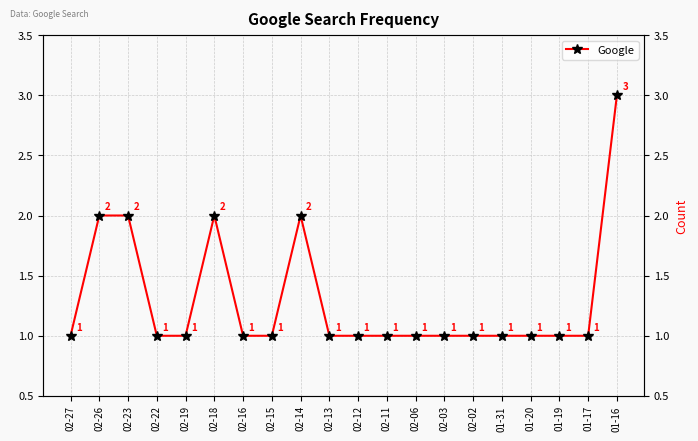

Reading right to left, transcribe all the data shown in this chart.

01-16=3	01-17=1	01-19=1	01-20=1	01-31=1	02-02=1	02-03=1	02-06=1	02-11=1	02-12=1	02-13=1	02-14=2	02-15=1	02-16=1	02-18=2	02-19=1	02-22=1	02-23=2	02-26=2	02-27=1